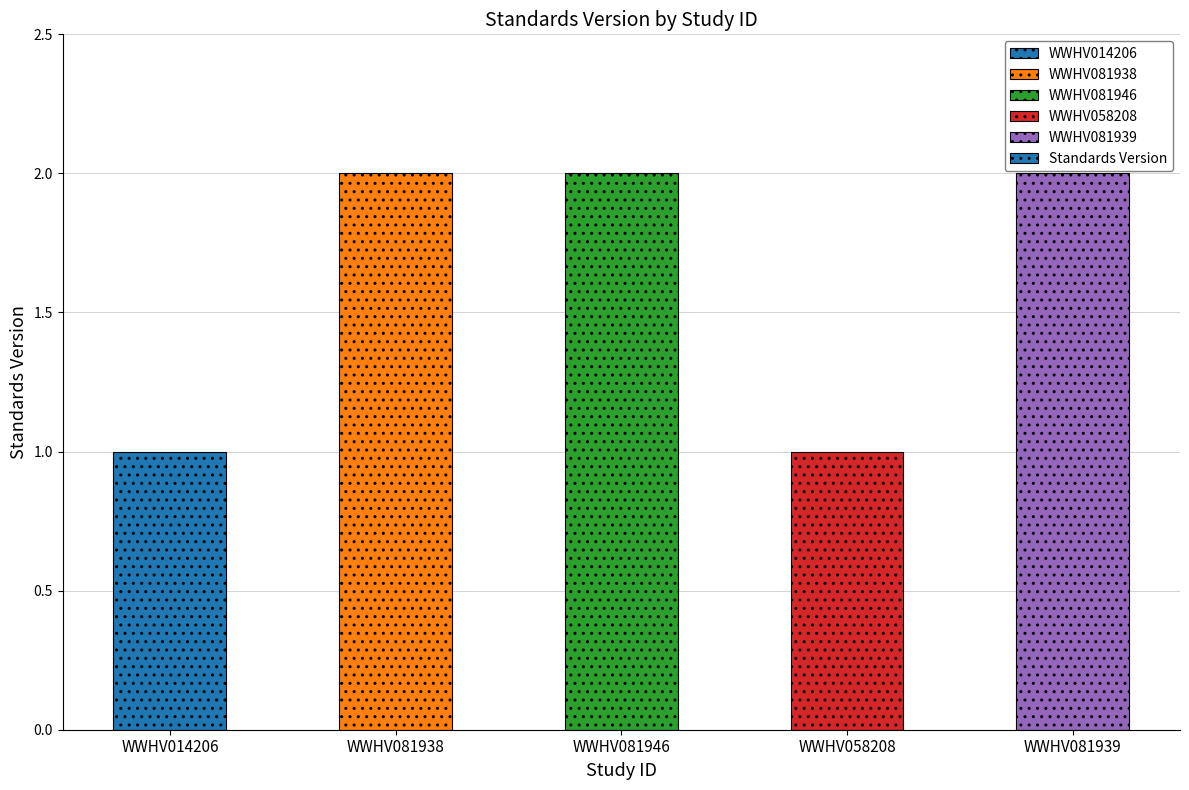

What is the sum of all values?

8